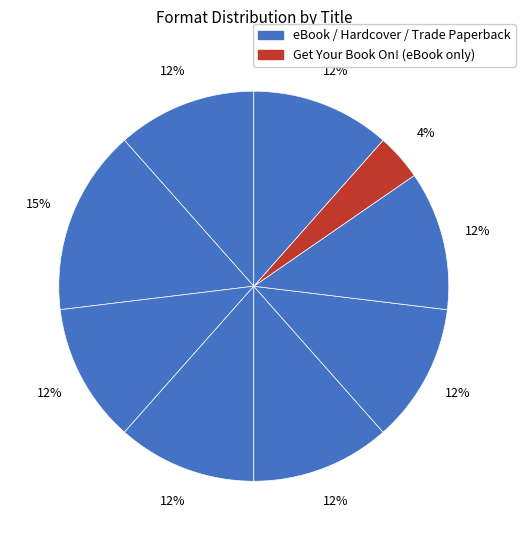

Count the number of slices in the pie.

9